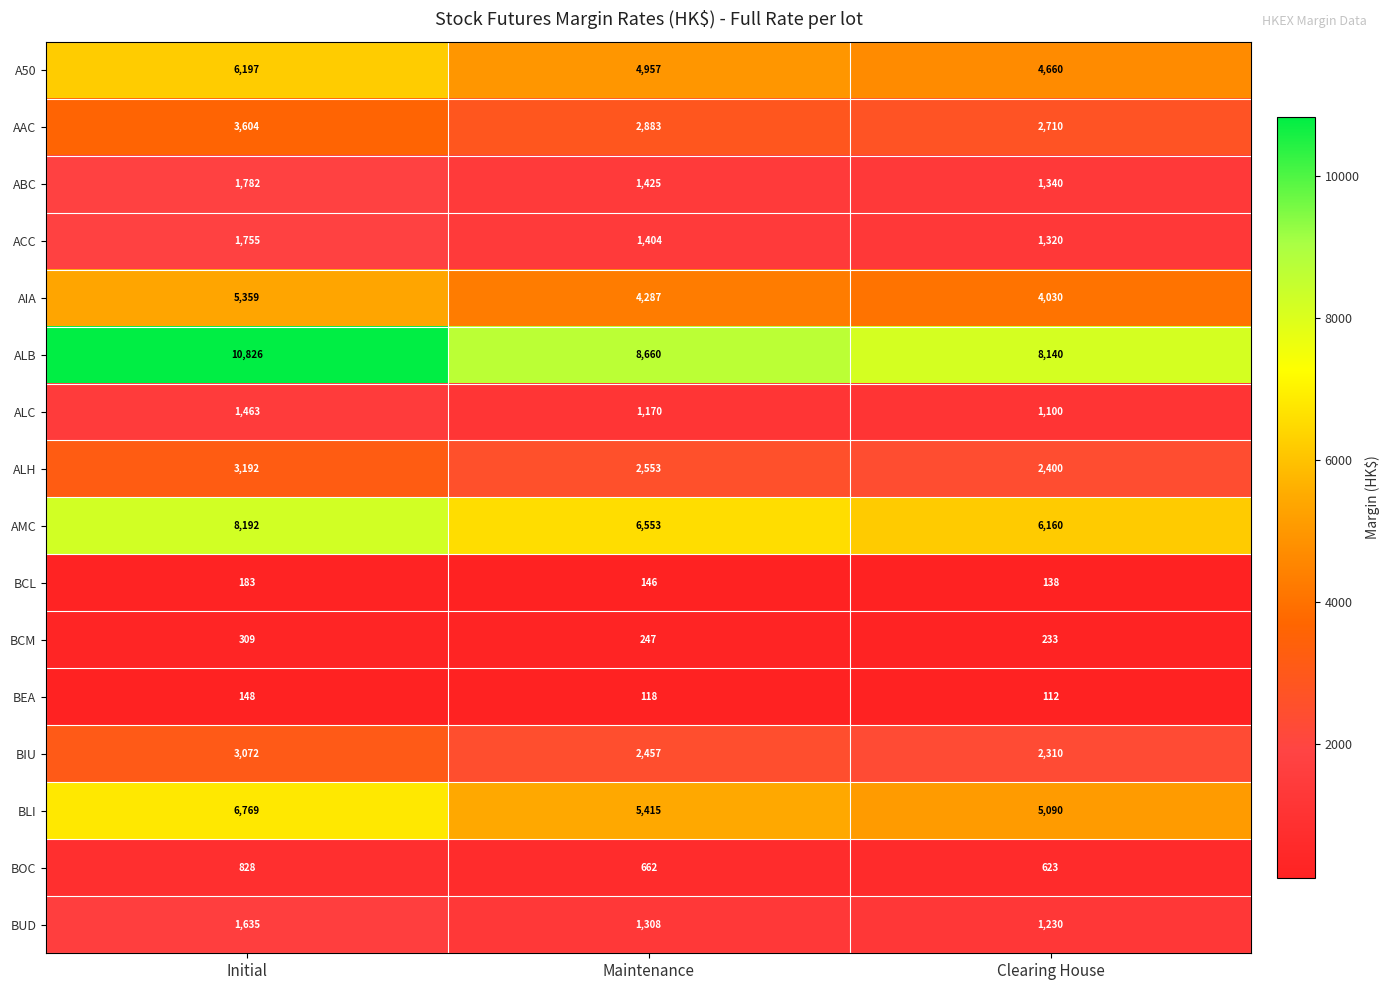

At which category does the chart reach its peak across all series?

Initial